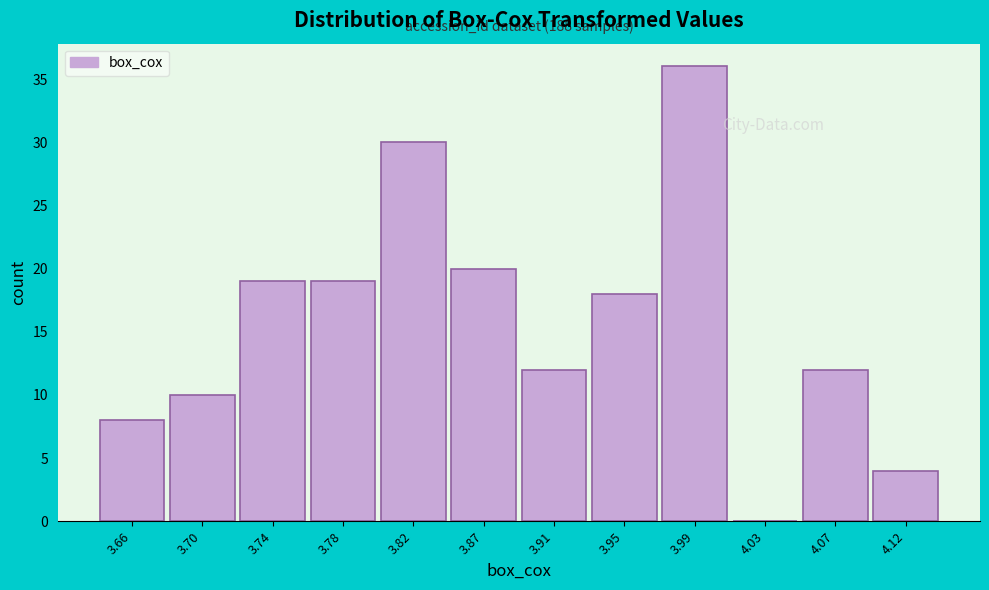

Reading left to right, extract all data points from this chart.

3.66=8	3.70=10	3.74=19	3.78=19	3.82=30	3.87=20	3.91=12	3.95=18	3.99=36	4.03=0	4.07=12	4.12=4